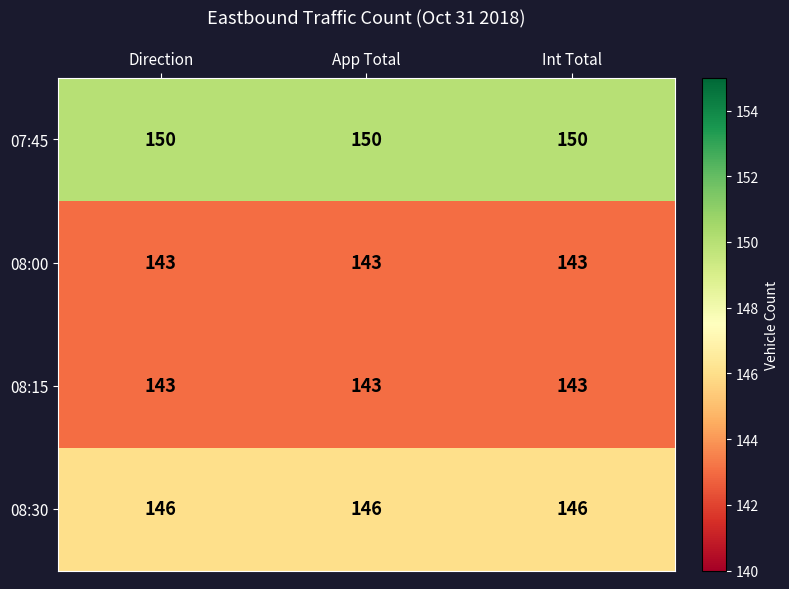

At how many categories does at least one series exceed 147?

3